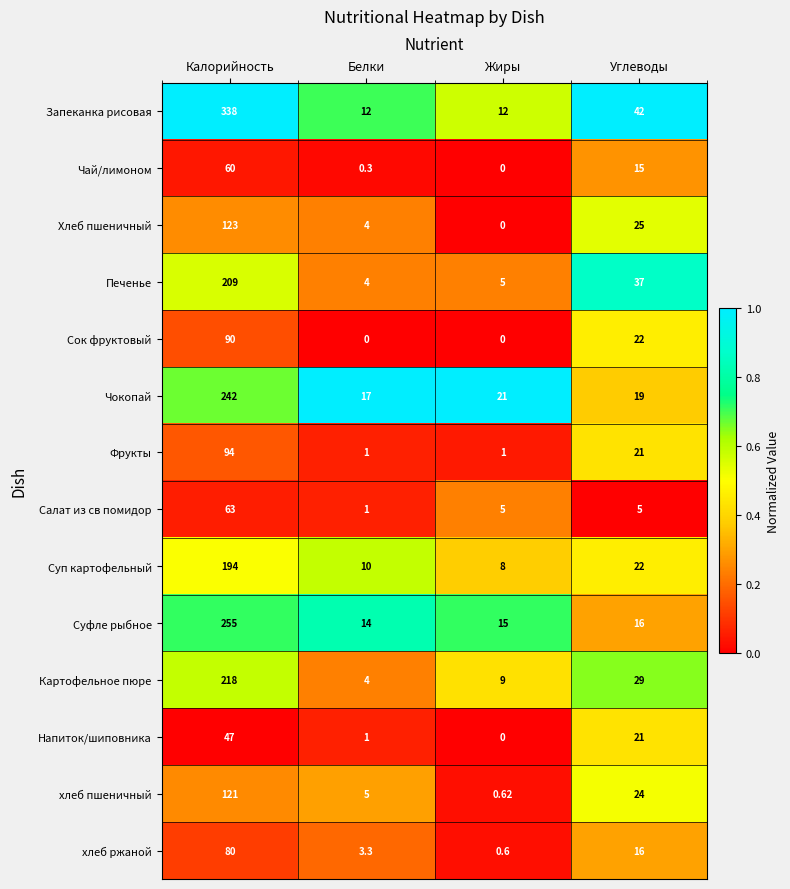

What is the difference between the highest and lowest values at Углеводы?

37.0